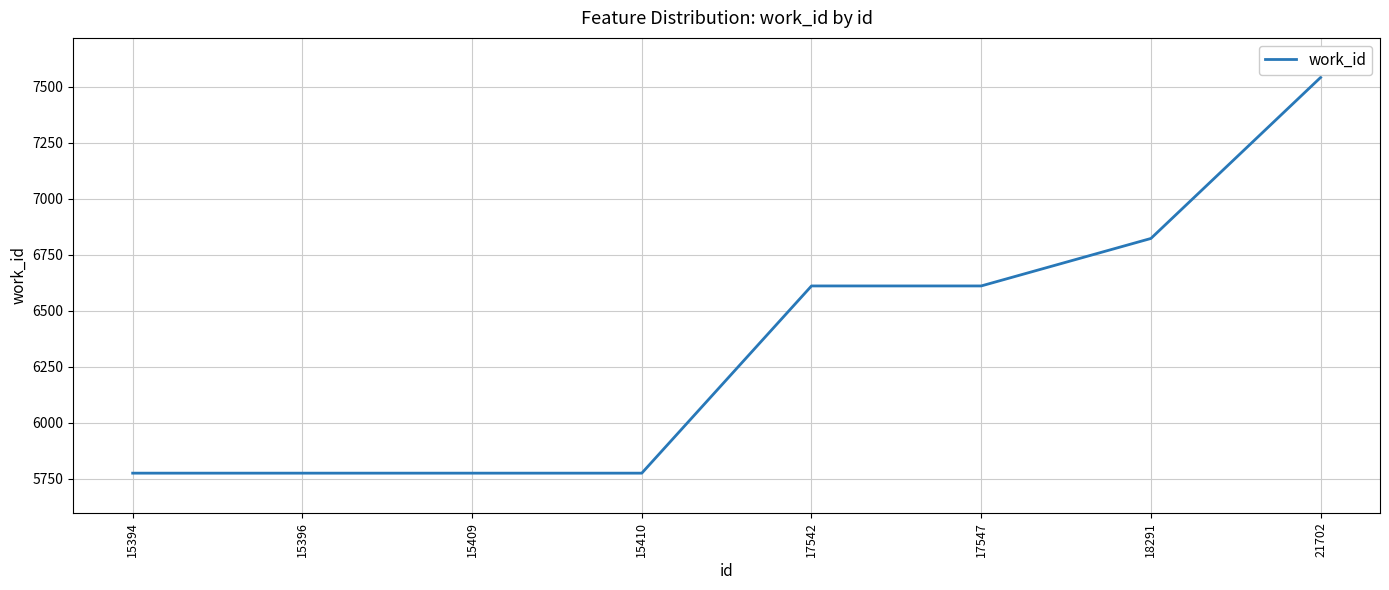

Reading left to right, transcribe all the data shown in this chart.

5775	5775	5775	5775	6611	6611	6823	7542